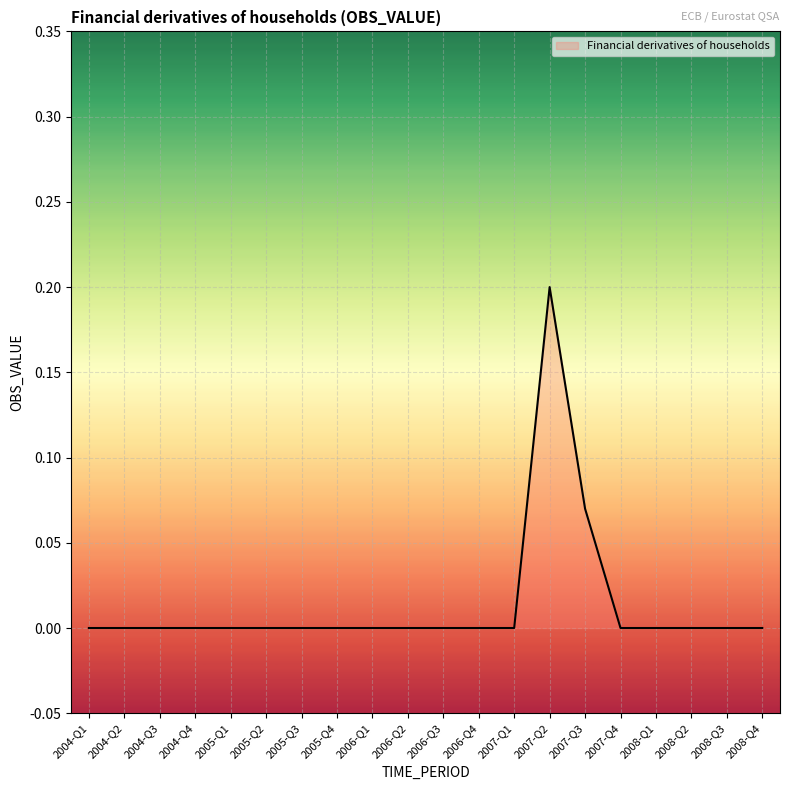

What position from the left is 2008-Q4?

20